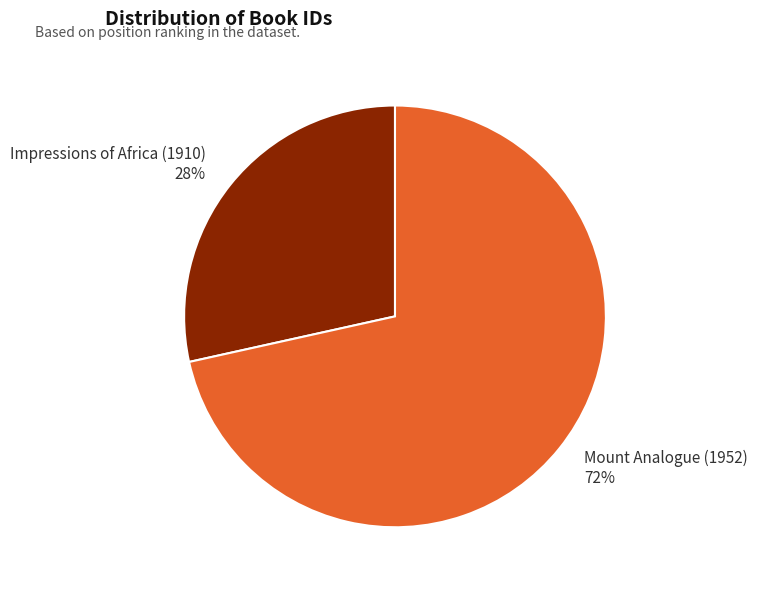

To the nearest percent, what is the average slice percentage?

50%